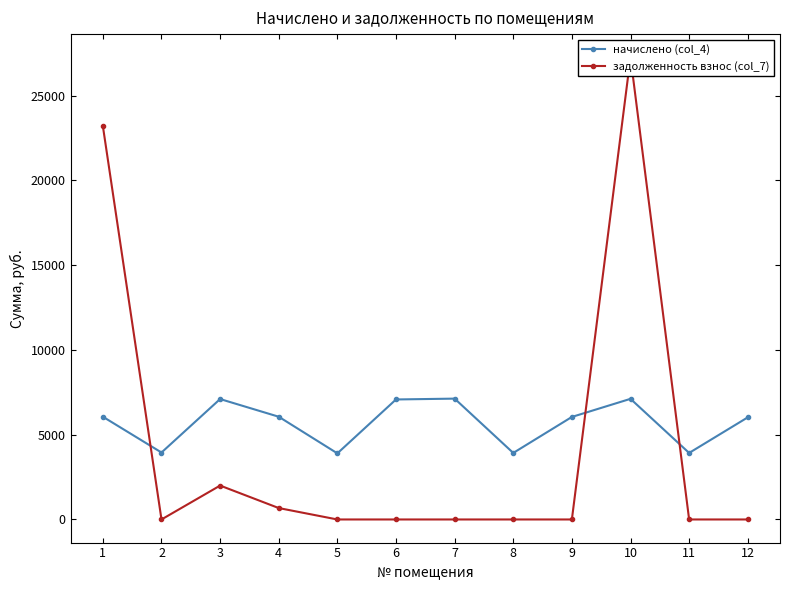

At which label is задолженность взнос (col_7) closest to 13634?

1